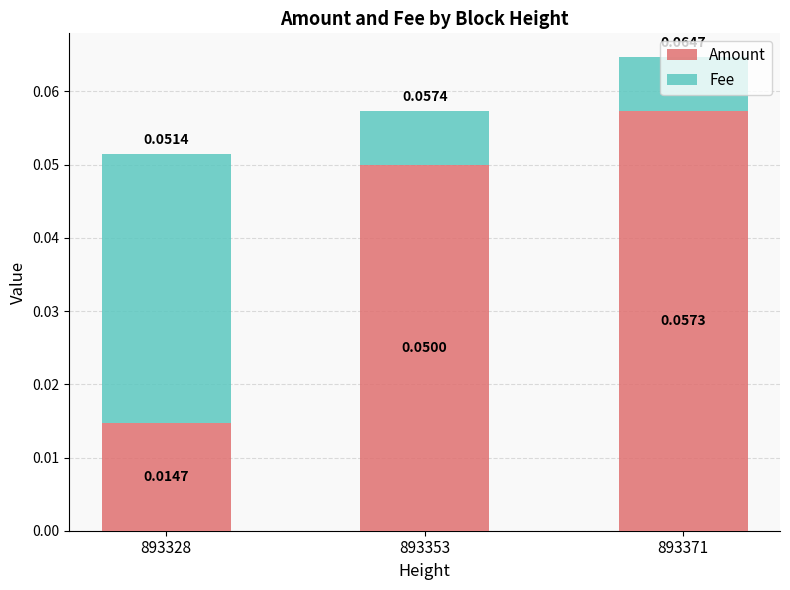

List the labels in order of Amount value, largest first.

893371, 893353, 893328